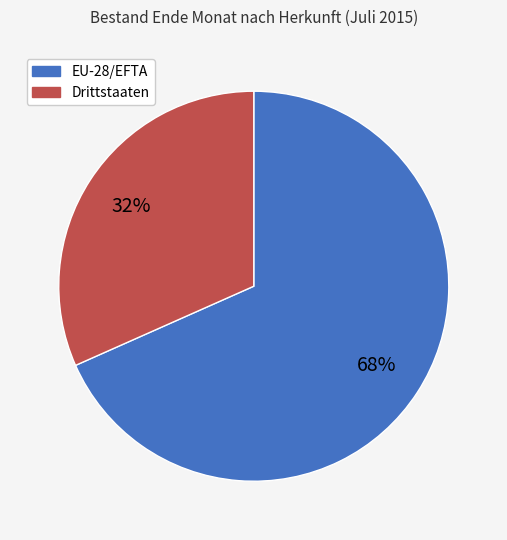

Is EU-28/EFTA the majority of the pie?

Yes